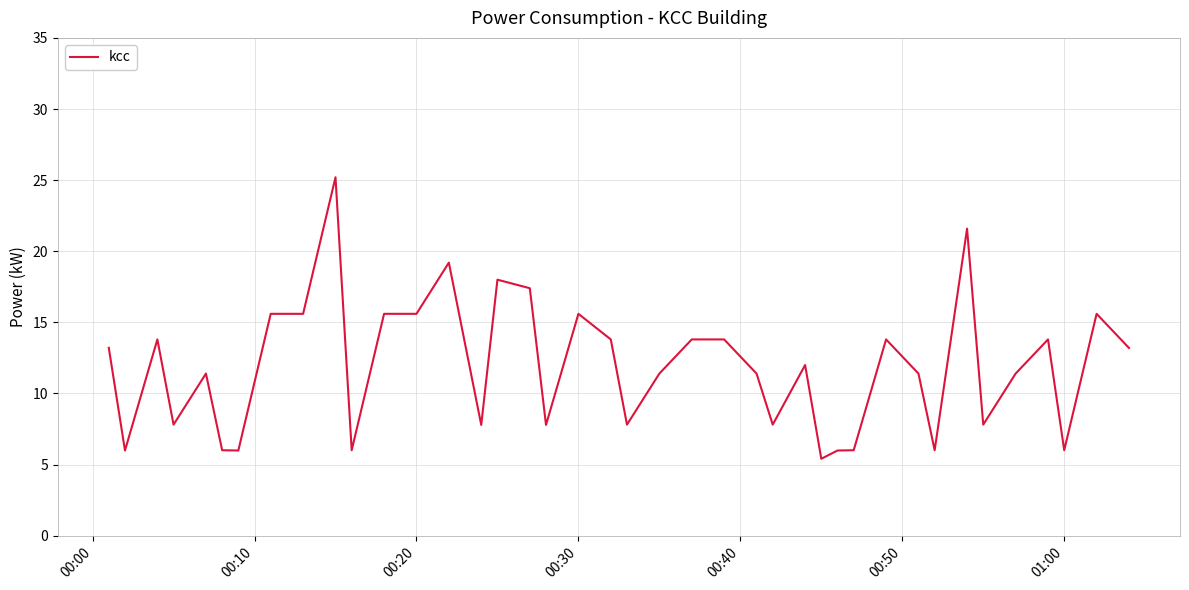

What is the minimum value shown in the chart?

5.4